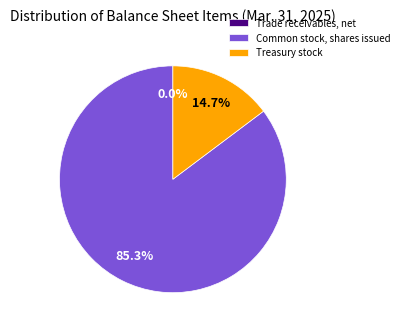

What percentage is the Treasury stock slice, to the nearest percent?

15%